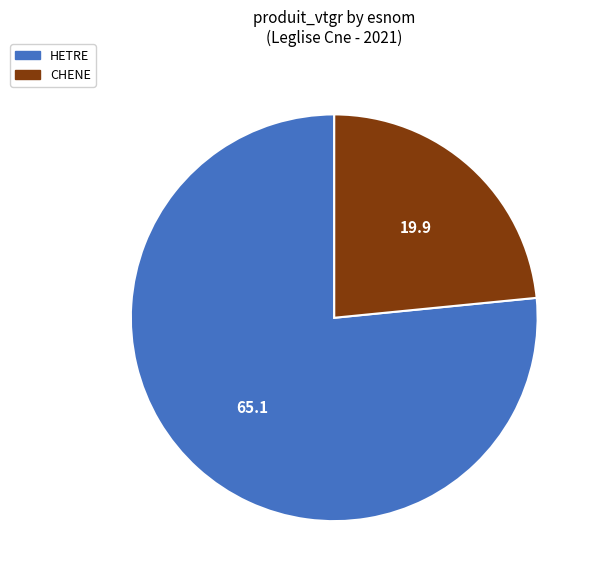

Combined, do HETRE and CHENE account for over 50%?

Yes